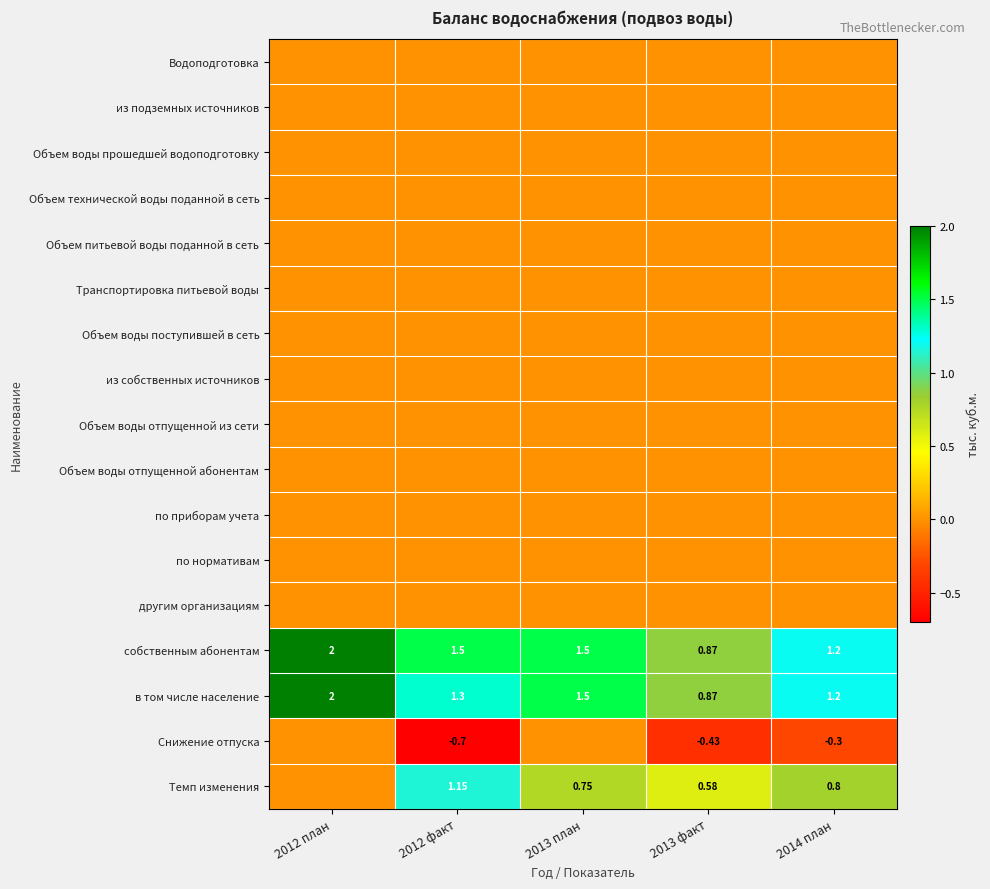

At 2013 факт, list the series in order from largest to smallest.

собственным абонентам, в том числе население, Темп изменения, Водоподготовка, из подземных источников, Объем воды прошедшей водоподготовку, Объем технической воды поданной в сеть, Объем питьевой воды поданной в сеть, Транспортировка питьевой воды, Объем воды поступившей в сеть, из собственных источников, Объем воды отпущенной из сети, Объем воды отпущенной абонентам, по приборам учета, по нормативам, другим организациям, Снижение отпуска